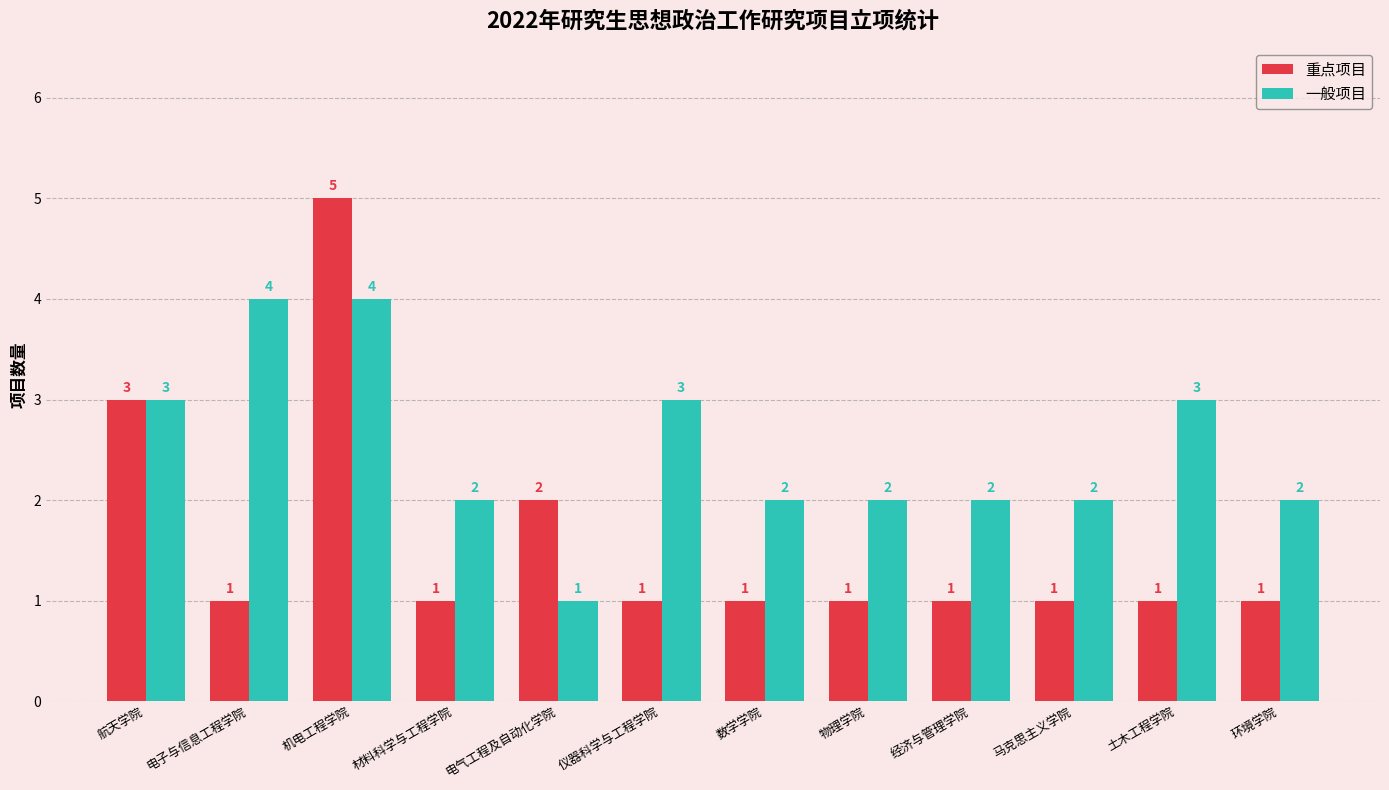

Is the value of 重点项目 at 电气工程及自动化学院 greater than the value of 一般项目 at 仪器科学与工程学院?

No